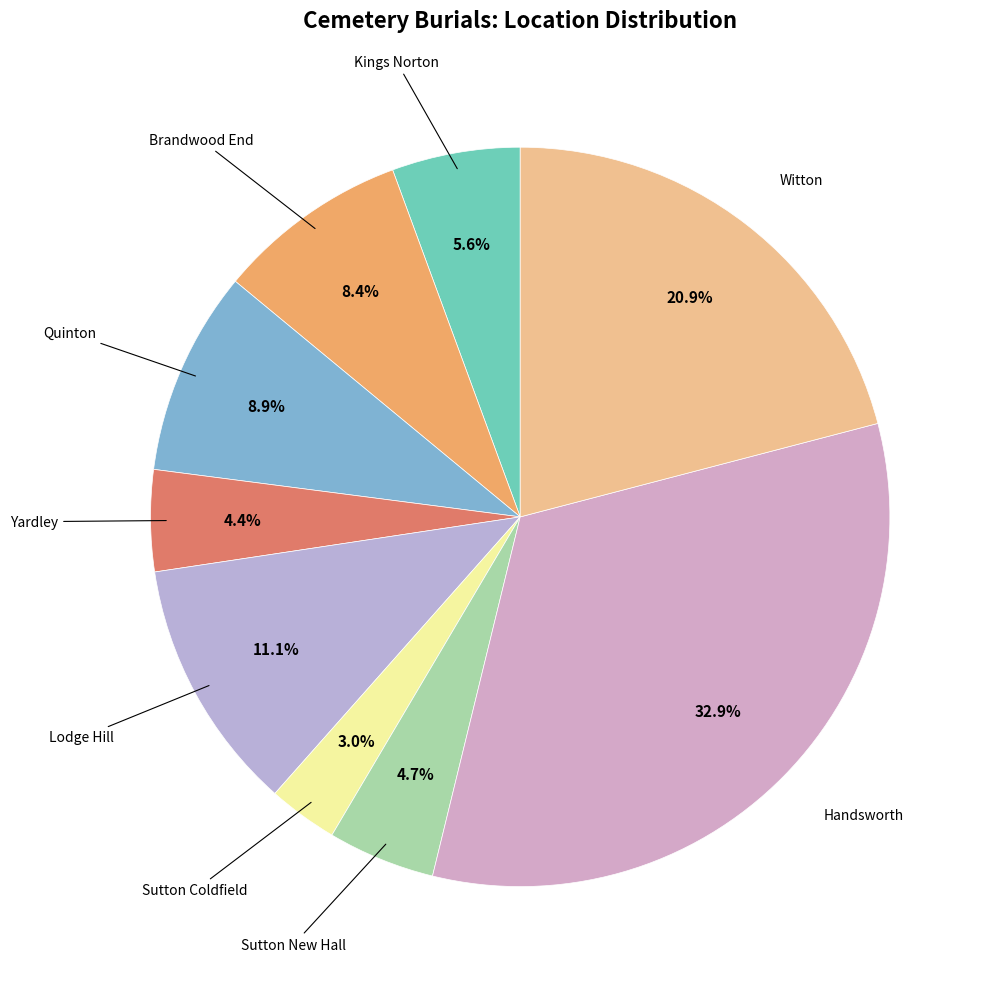

To the nearest percent, what is the difference between the largest and smallest slice percentages?

30%